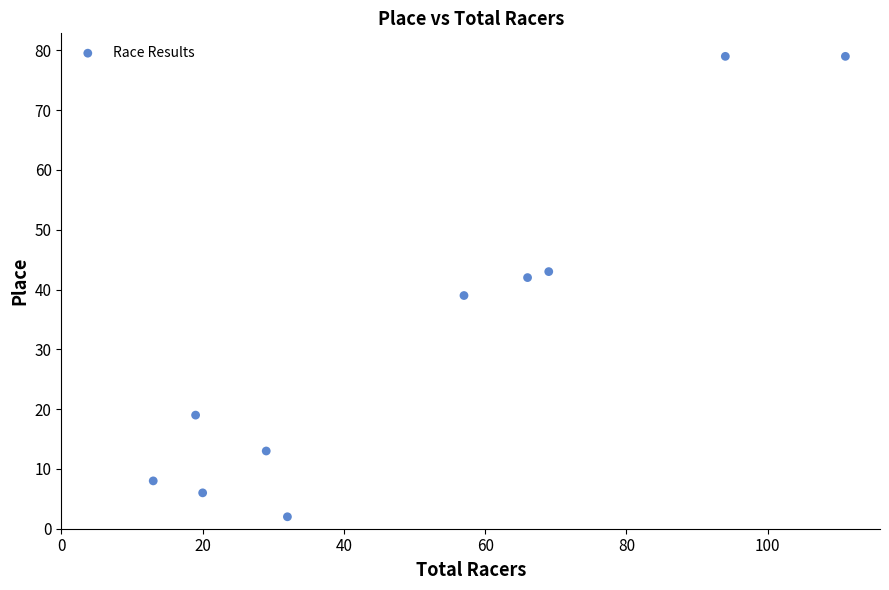

What is the range of X values (max minus min)?

98